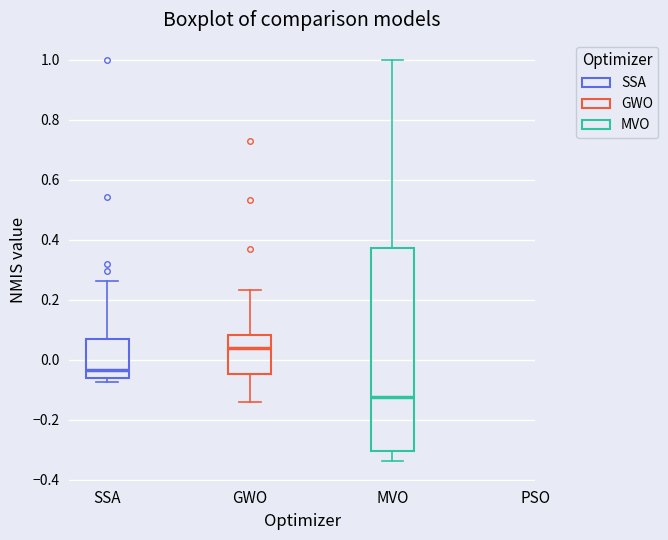

Which box's median line is the lowest?

MVO